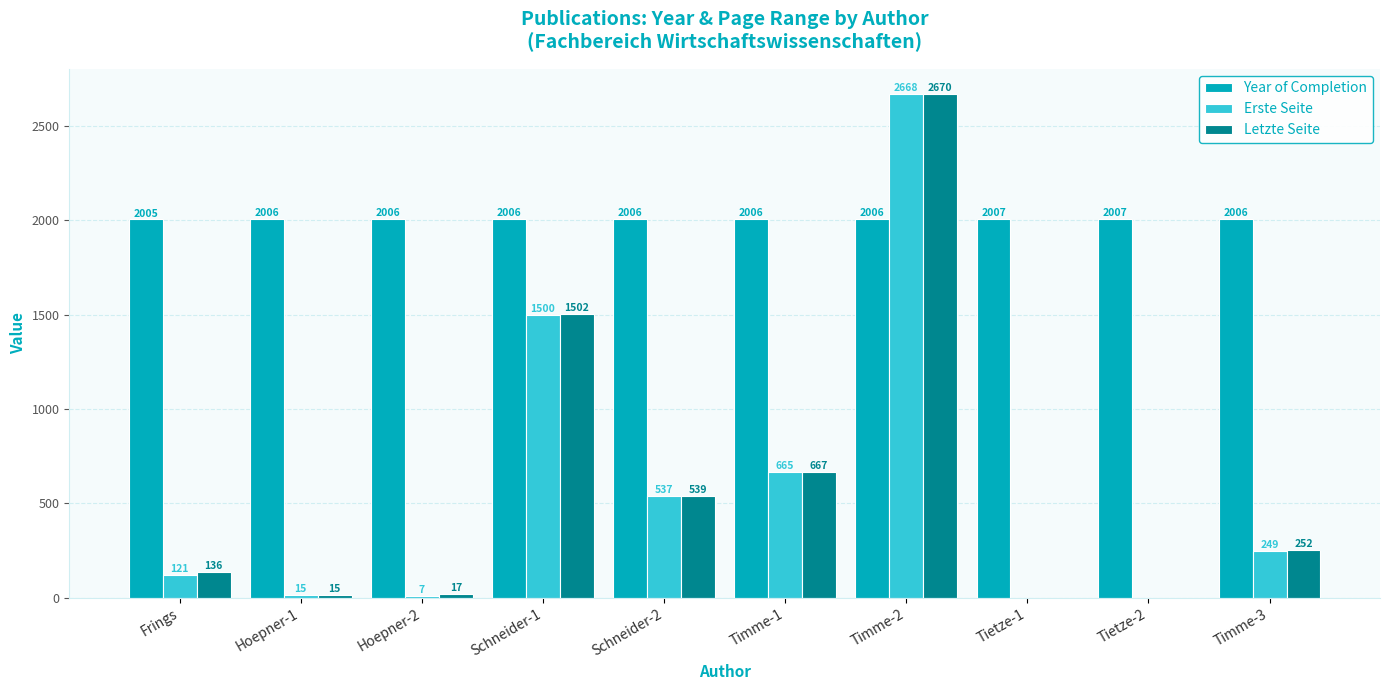

True or false: Year of Completion has a value of 3259 at Frings.

False